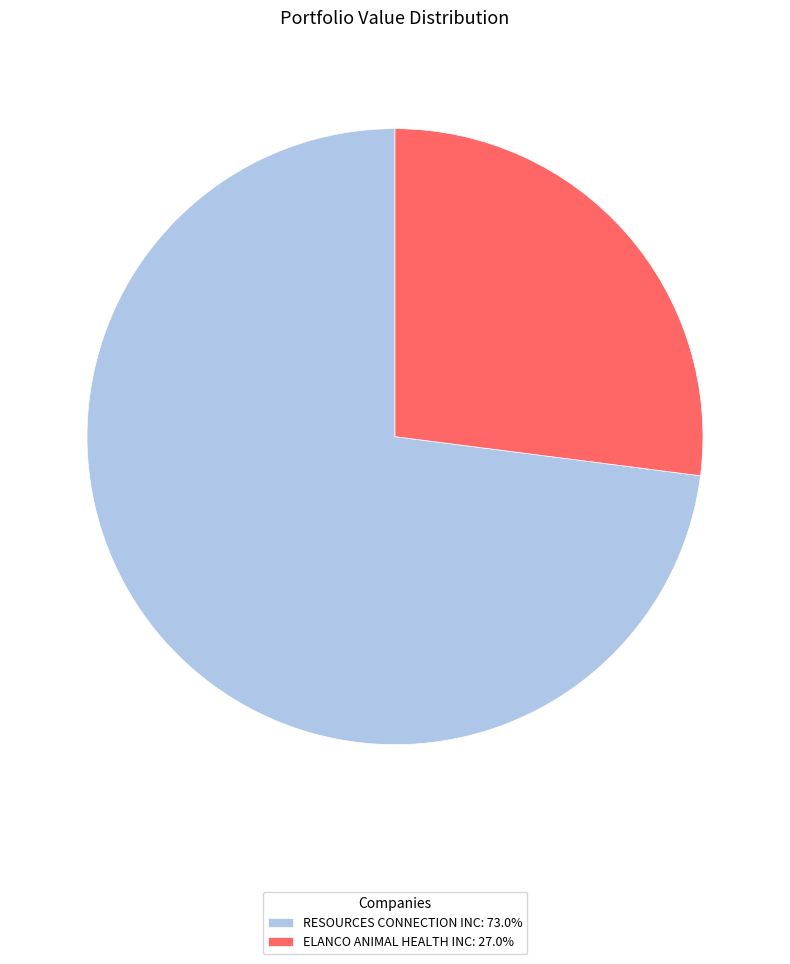

Which slice is the largest?

RESOURCES CONNECTION INC